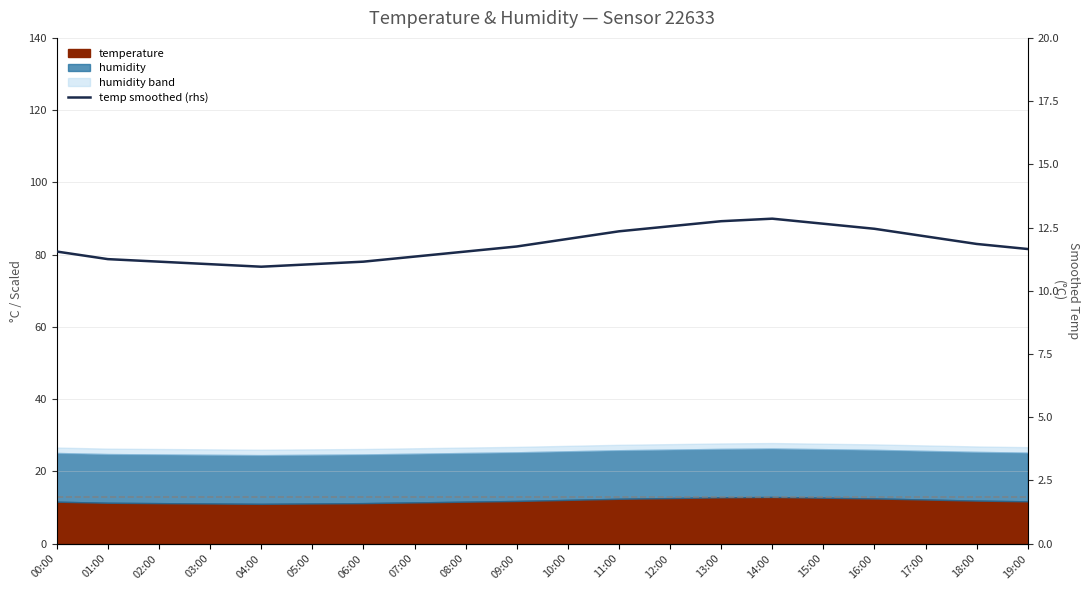

List the labels in order of value, smallest first.

04:00, 03:00, 05:00, 02:00, 06:00, 01:00, 07:00, 00:00, 08:00, 19:00, 09:00, 18:00, 10:00, 17:00, 11:00, 16:00, 12:00, 15:00, 13:00, 14:00